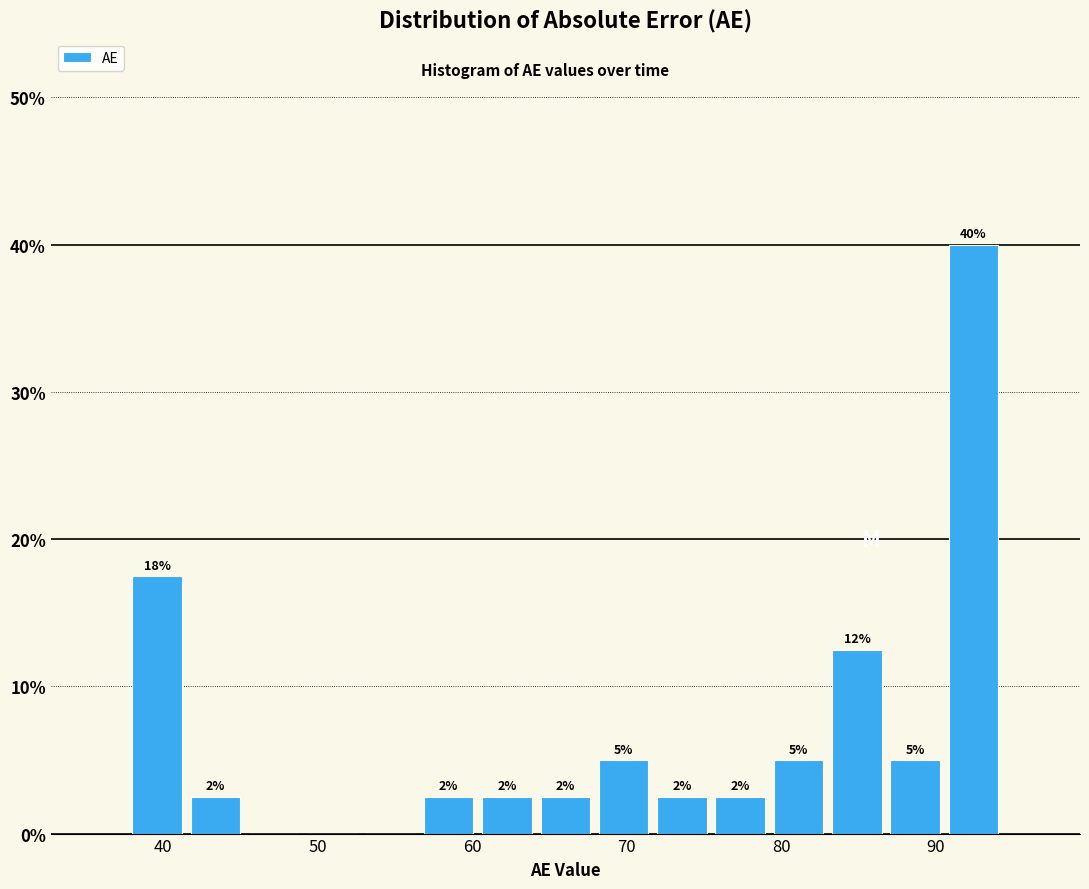

Read against the x-axis, roughly where is the centre of the tallest bar?

92